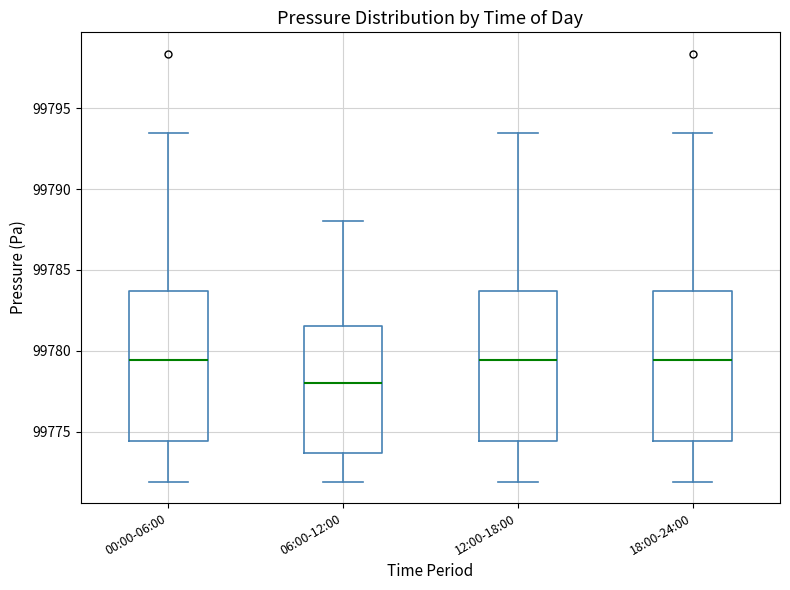

Where is the upper edge of the box for 18:00-24:00 on the y-axis? The values are not printed on the chart, so give them approximately, as read against the axis.

99783.5